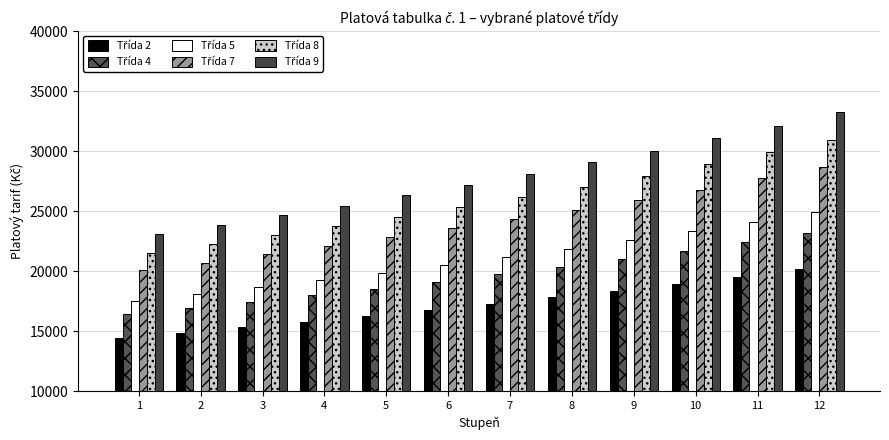

What is the value of the Třída 5 bar at the 3rd from the left?

18670